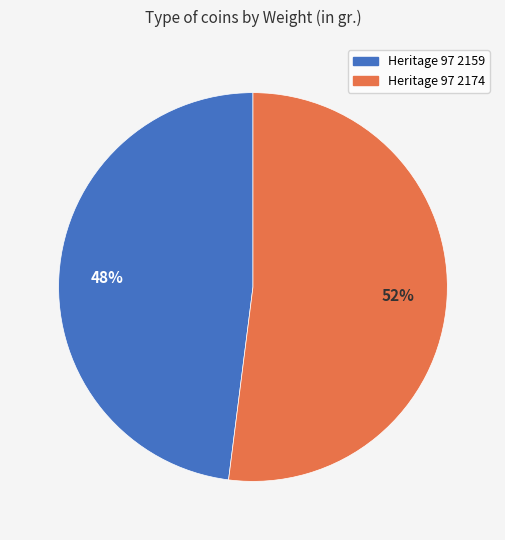

Does any single category account for the majority?

Yes